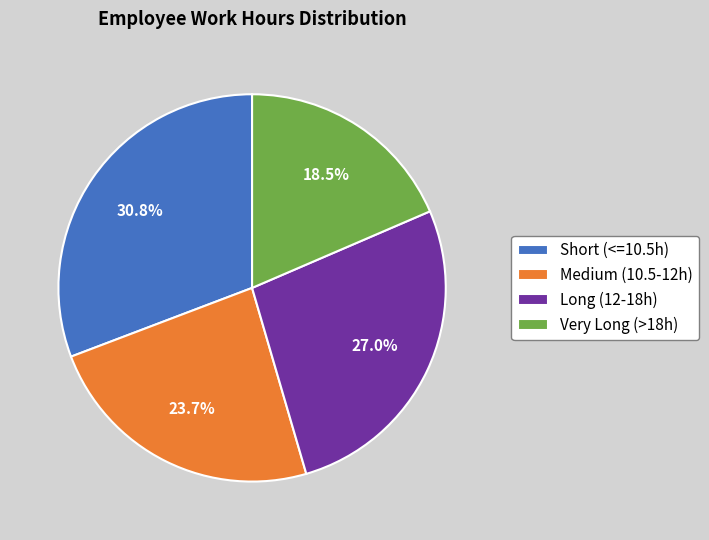

What is the largest slice in the pie chart?

Short (<=10.5h)